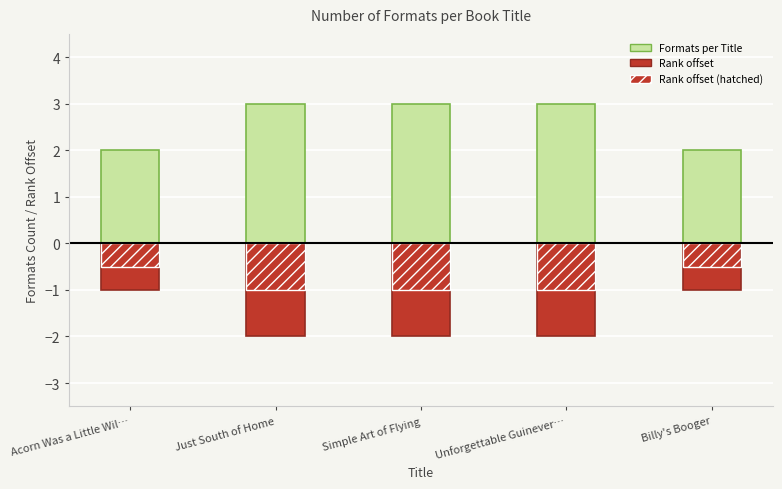

What is the sum of all Formats per Title values?

13